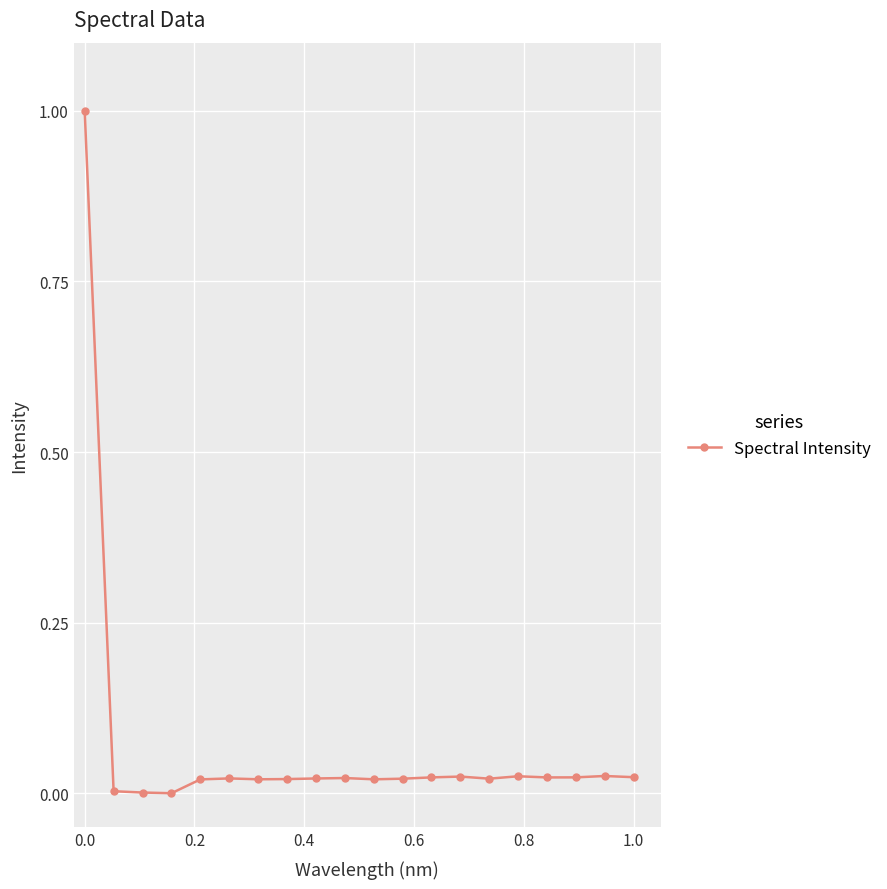

What is the difference between the maximum and minimum values?

1.0